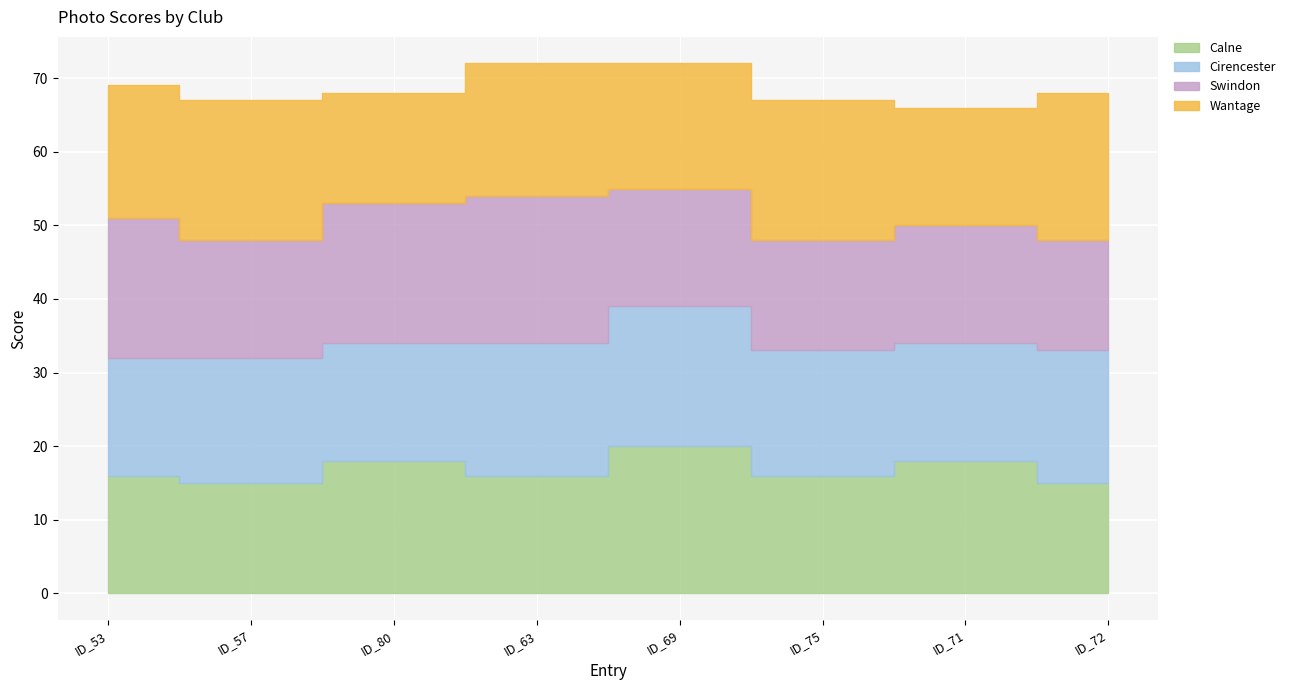

List the series in order of their peak value, highest first.

Calne, Swindon, Wantage, Cirencester